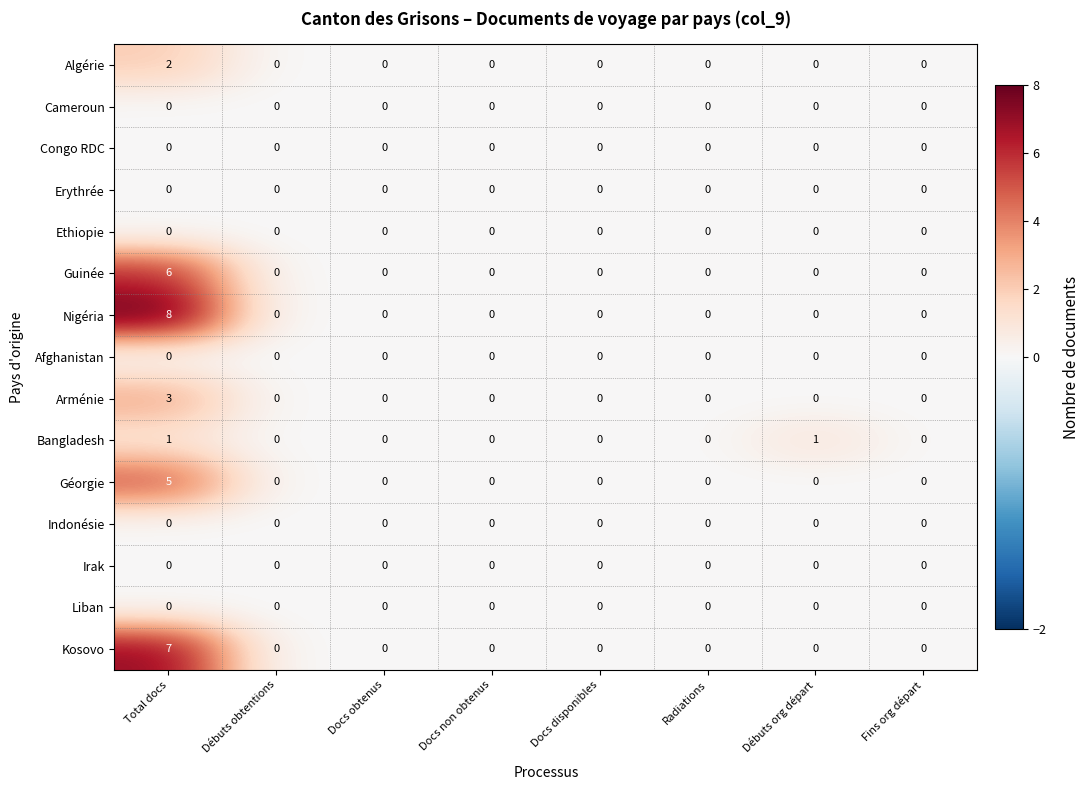

At which category is the sum across all series the highest?

Total docs